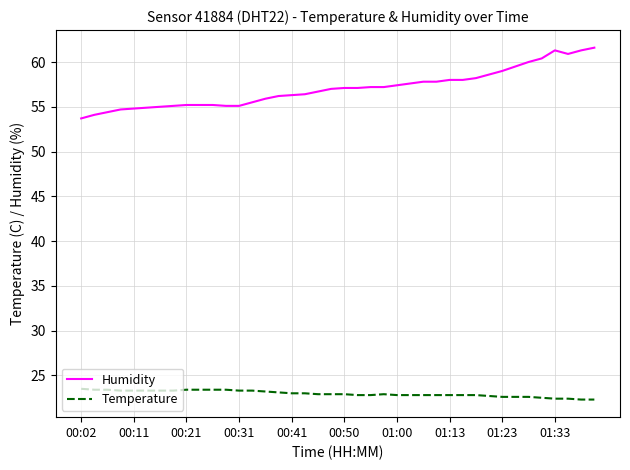

Count the number of data series in this chart.

2